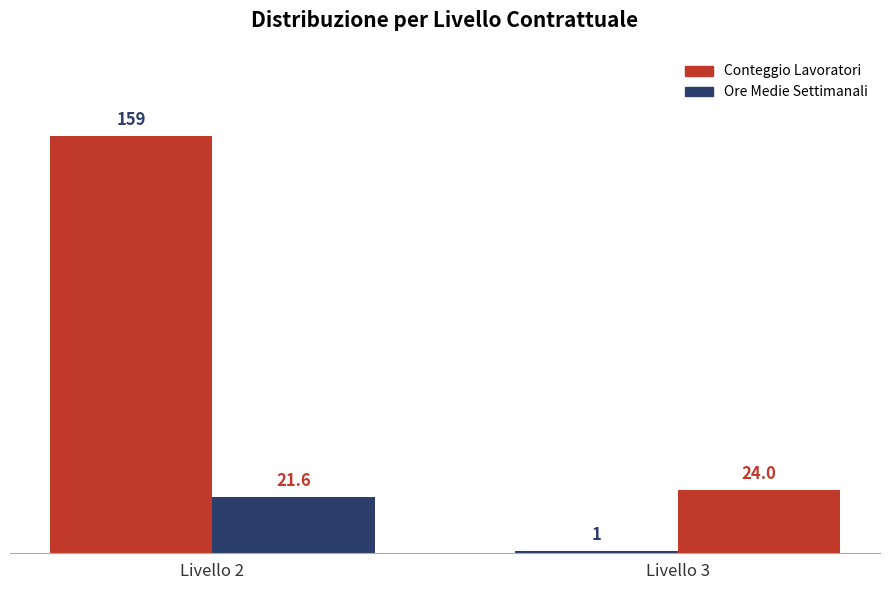

List the series in order of their overall mean, lowest first.

Ore Medie Settimanali, Conteggio Lavoratori